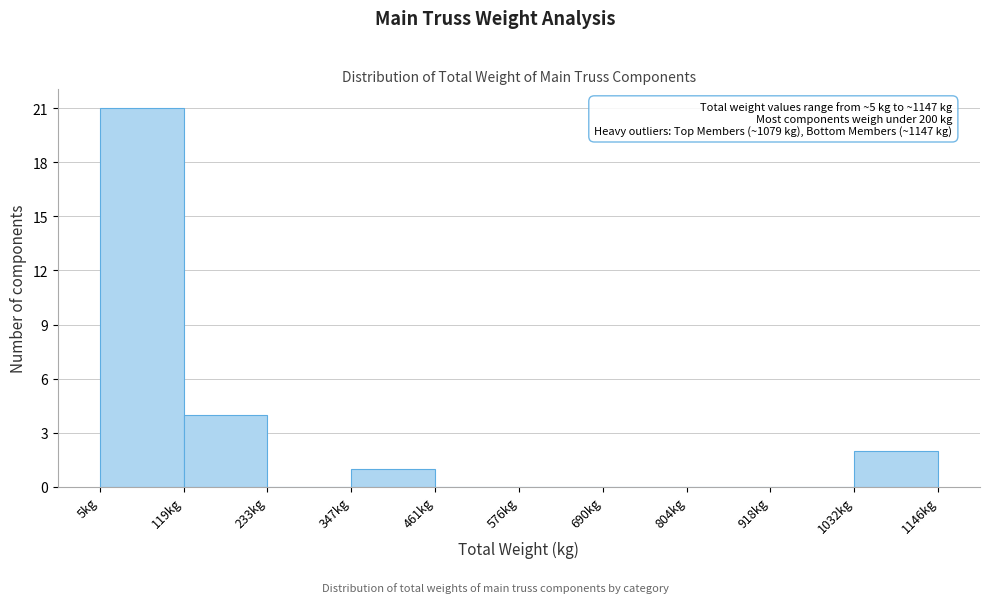

Over which range of the x-axis is the bar tallest?

0 to 120